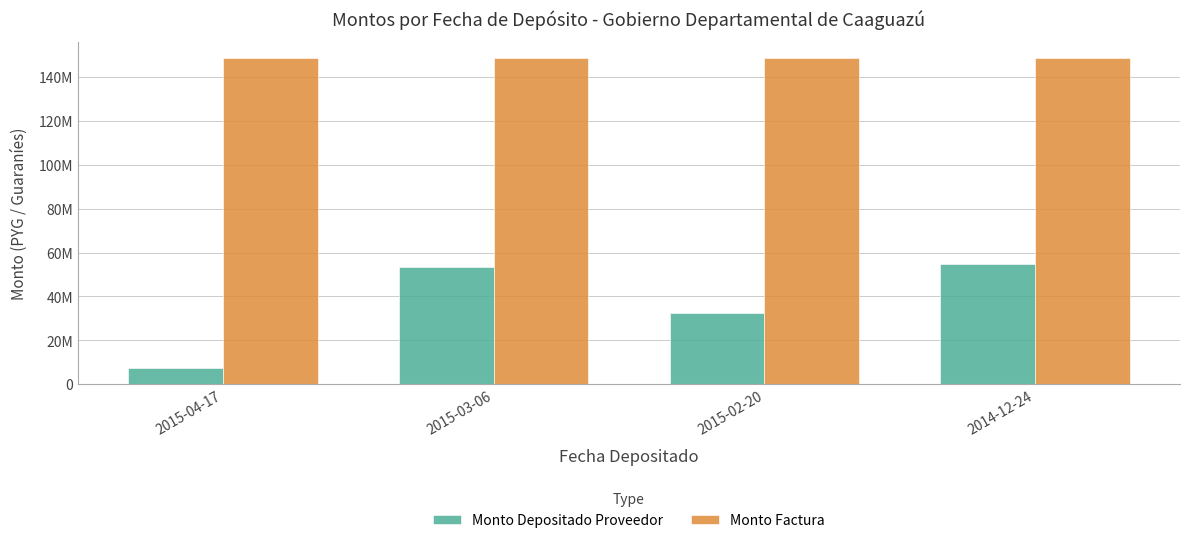

What are all the series names shown in the legend?

Monto Depositado Proveedor, Monto Factura